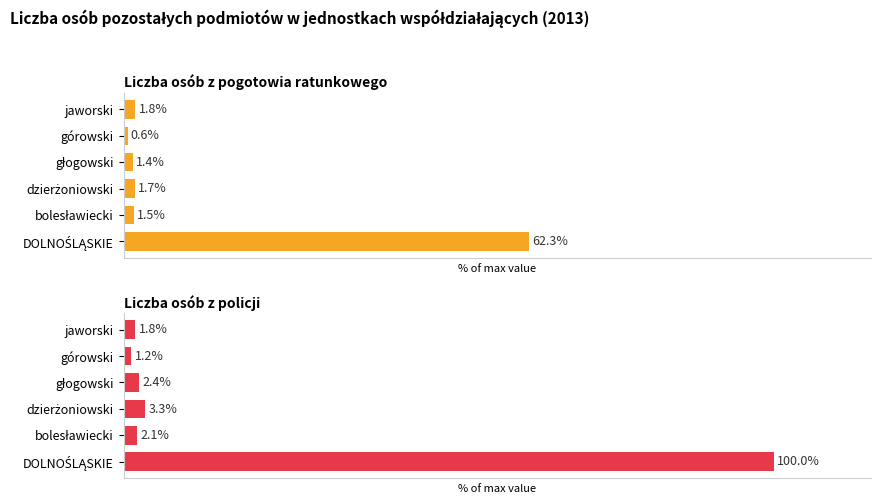

Which series has the largest total across all categories?

Liczba osób z policji